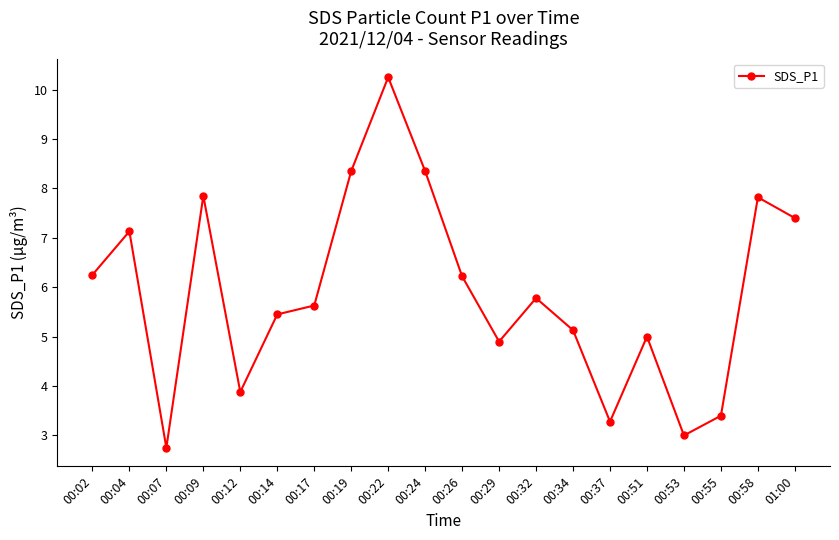

Which label corresponds to the largest value in the chart?

00:22